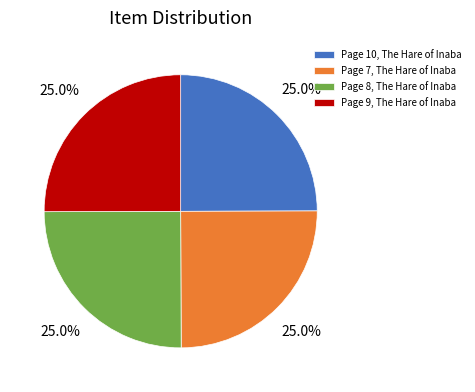

What is the ratio of the value at Page 7, The Hare of Inaba to the value at Page 9, The Hare of Inaba?

1.0